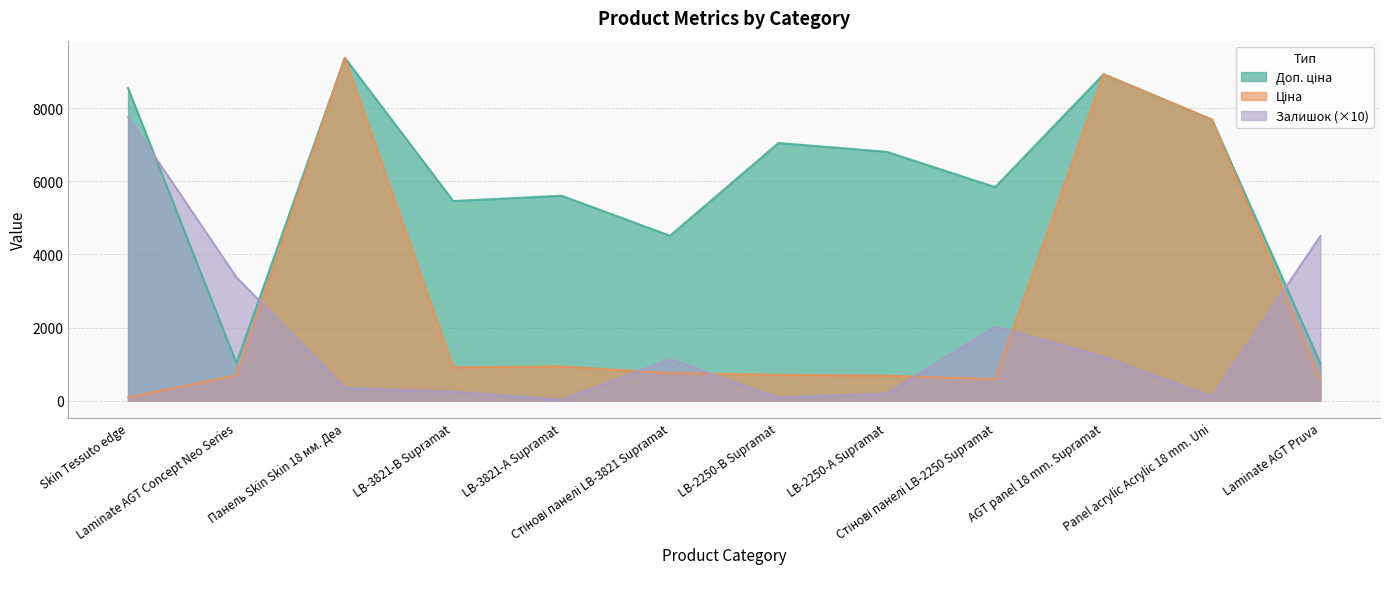

At which label is Ціна closest to 4734?

Panel acrylic Acrylic 18 mm. Uni